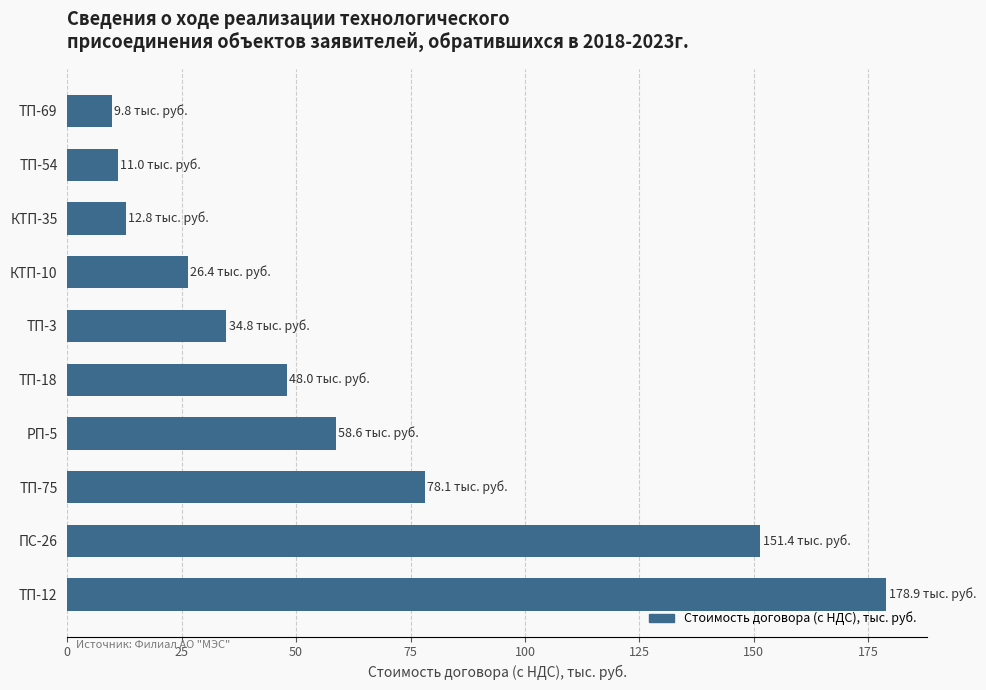

Reading bottom to top, list all the values displayed in this chart.

ТП-12=178.9	ПС-26=151.4	ТП-75=78.1	РП-5=58.6	ТП-18=48.0	ТП-3=34.8	КТП-10=26.4	КТП-35=12.8	ТП-54=11.0	ТП-69=9.8